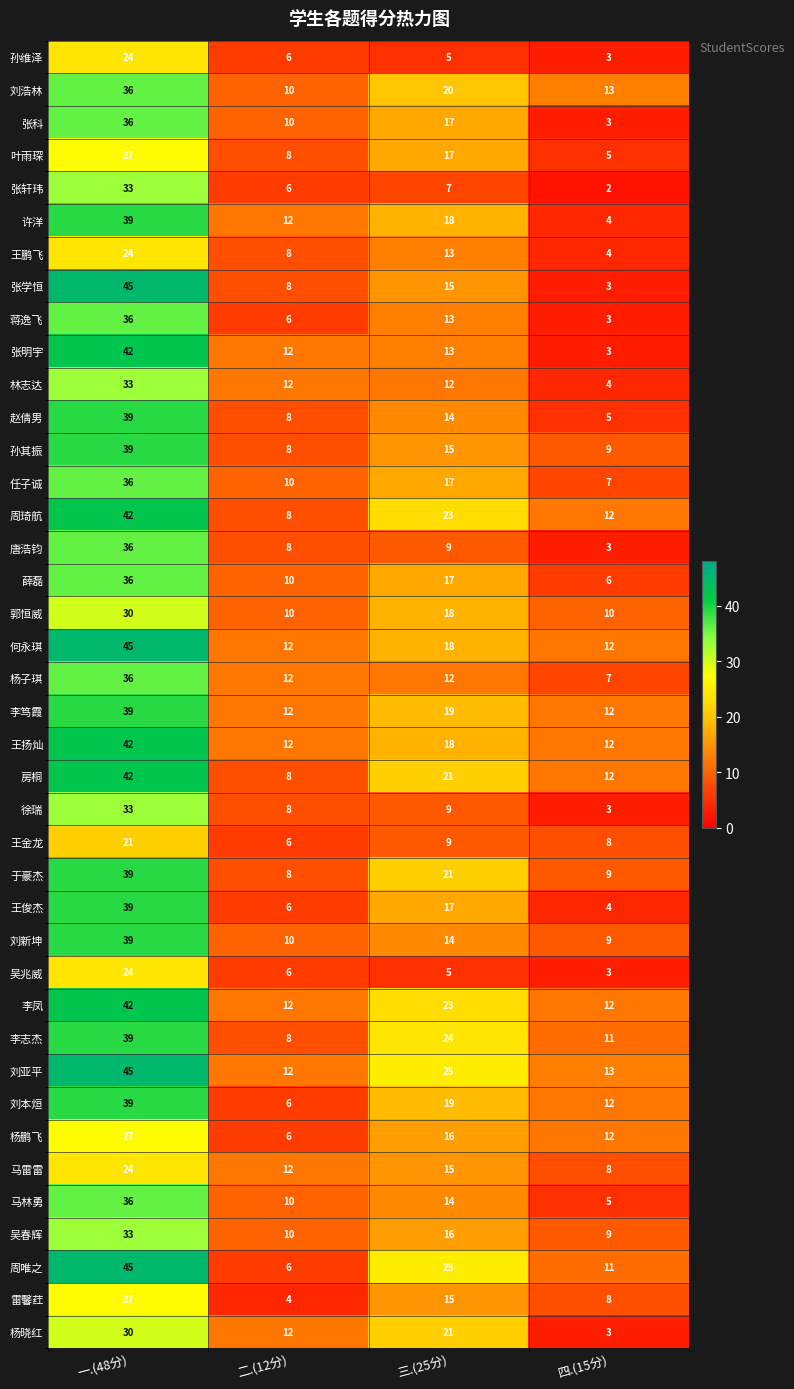

True or false: 唐浩钧 has a value of 14 at 二.(12分).

False